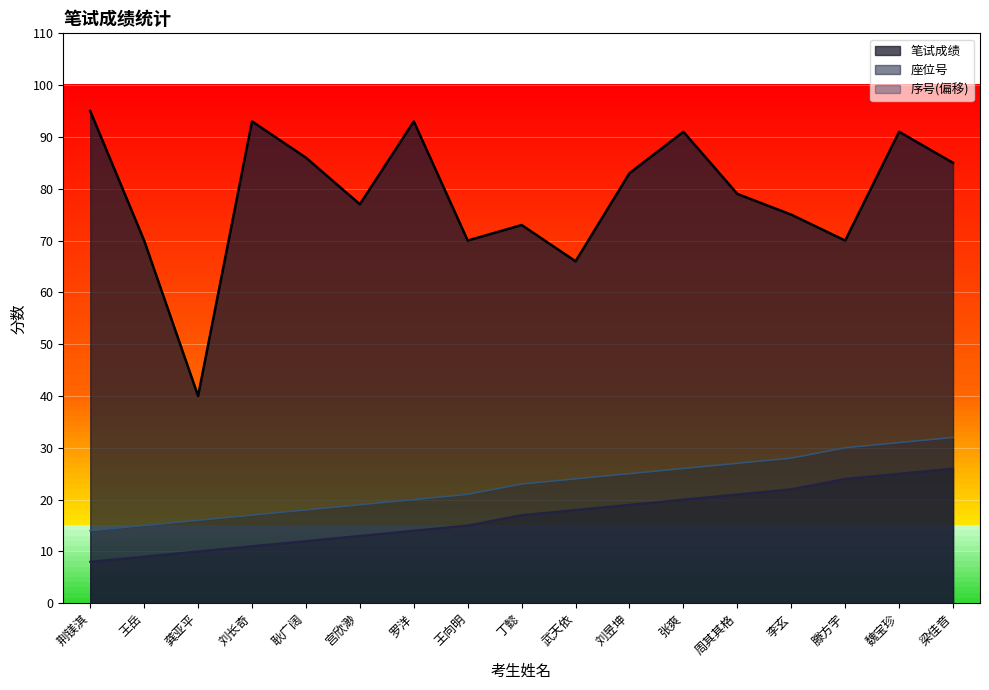

What is the difference between the maximum and second lowest values in the 笔试成绩 series?

29